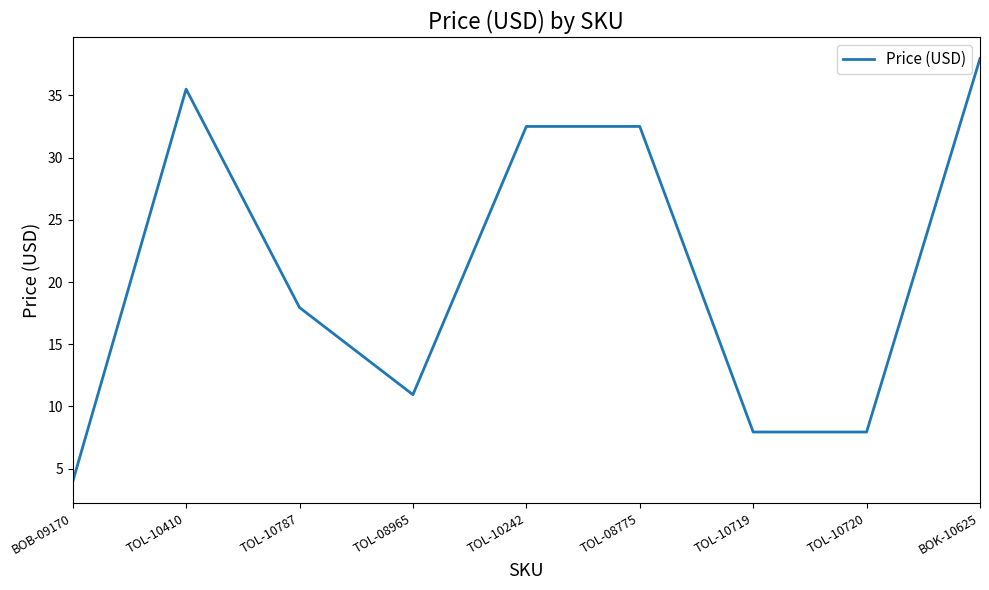

At which category does the chart reach its minimum across all series?

BOB-09170